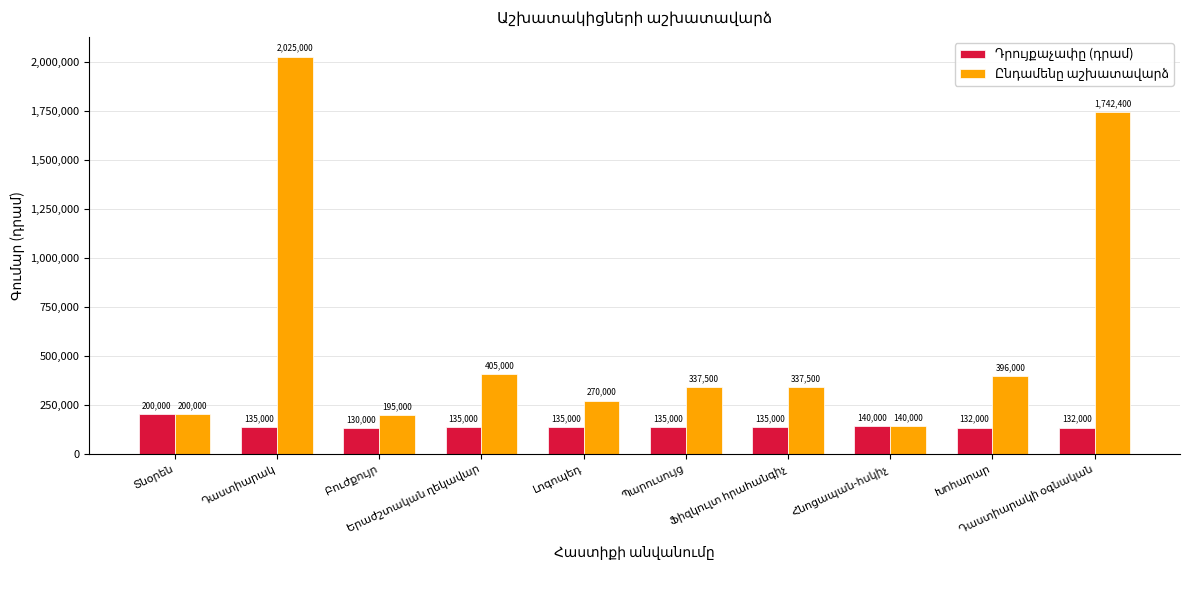

What is the smallest value displayed?

130000